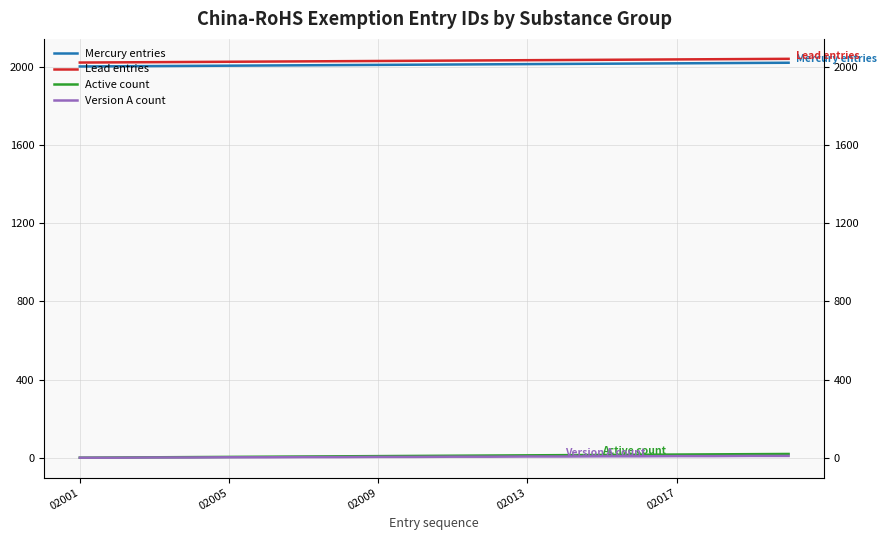

Does the chart display data point markers on the line(s)?

No